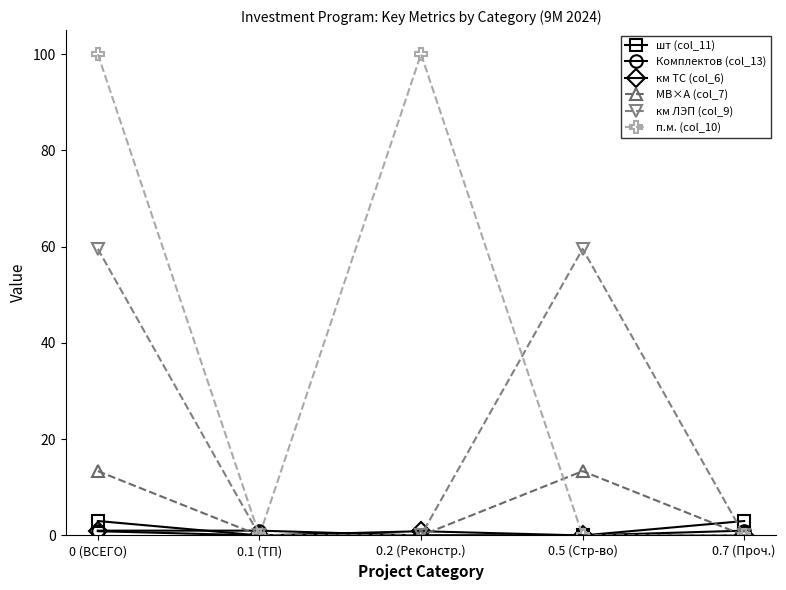

What is the label of the 3rd point from the left?

0.2 (Реконстр.)